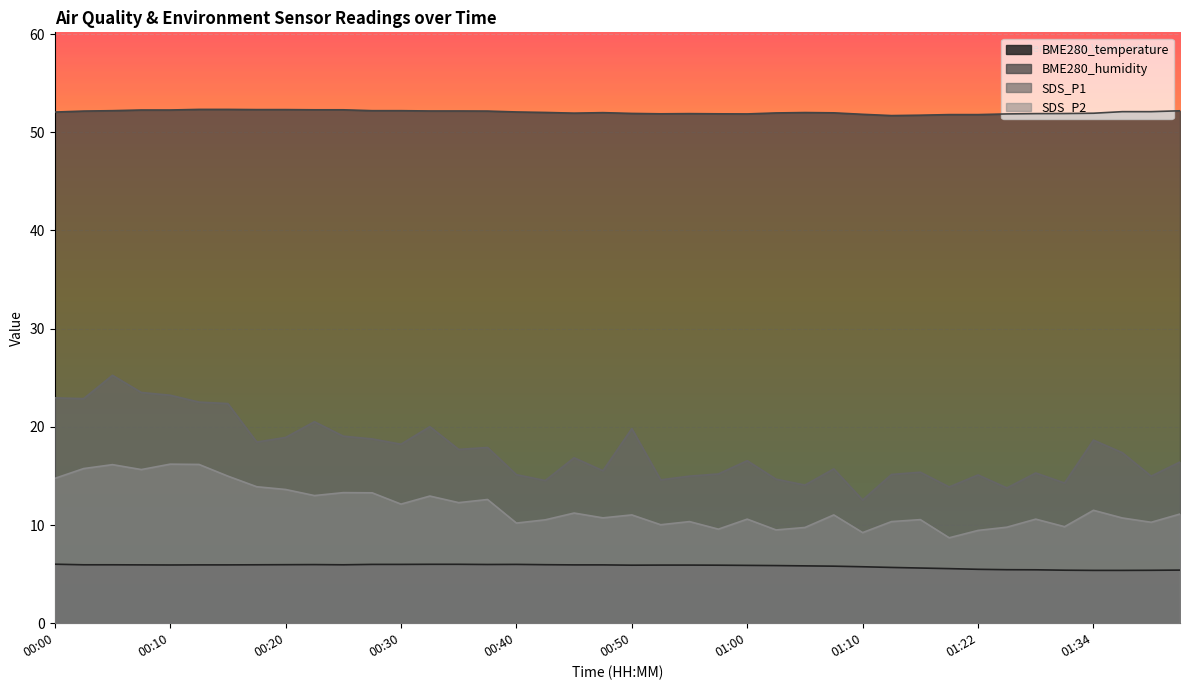

Reading left to right, transcribe all the data shown in this chart.

BME280_temperature: 6.0	6.0	6.0	5.9	5.9	5.9	5.9	6.0	6.0	6.0	6.0	6.0	6.0	6.0	6.0	6.0	6.0	6.0	5.9	5.9	5.9	5.9	5.9	5.9	5.9	5.9	5.8	5.8	5.8	5.7	5.6	5.6	5.5	5.5	5.4	5.4	5.4	5.4	5.4	5.4
BME280_humidity: 52.1	52.2	52.2	52.3	52.3	52.3	52.3	52.3	52.3	52.3	52.3	52.2	52.2	52.2	52.2	52.2	52.1	52.0	52.0	52.0	51.9	51.9	51.9	51.9	51.9	52.0	52.0	52.0	51.8	51.7	51.7	51.8	51.8	51.9	51.9	51.9	51.9	52.1	52.1	52.2
SDS_P1: 22.9	22.9	25.2	23.5	23.2	22.5	22.4	18.4	18.9	20.5	19.1	18.8	18.2	20.0	17.7	17.9	15.1	14.5	16.9	15.5	19.8	14.6	15.0	15.2	16.6	14.7	14.1	15.7	12.6	15.2	15.4	13.9	15.1	13.8	15.3	14.3	18.6	17.4	15.0	16.4
SDS_P2: 14.8	15.8	16.1	15.7	16.2	16.2	15.0	13.9	13.6	13.0	13.3	13.3	12.1	12.9	12.3	12.6	10.2	10.5	11.2	10.7	11.0	10.0	10.3	9.6	10.6	9.5	9.8	11.0	9.2	10.3	10.6	8.7	9.4	9.8	10.6	9.8	11.5	10.7	10.3	11.1